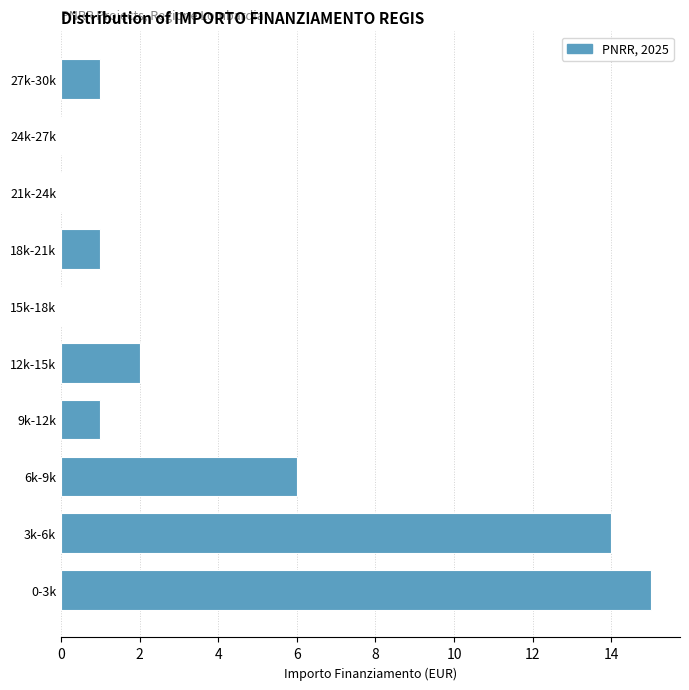

Reading bottom to top, transcribe all the data shown in this chart.

0-3k=15	3k-6k=14	6k-9k=6	9k-12k=1	12k-15k=2	15k-18k=0	18k-21k=1	21k-24k=0	24k-27k=0	27k-30k=1